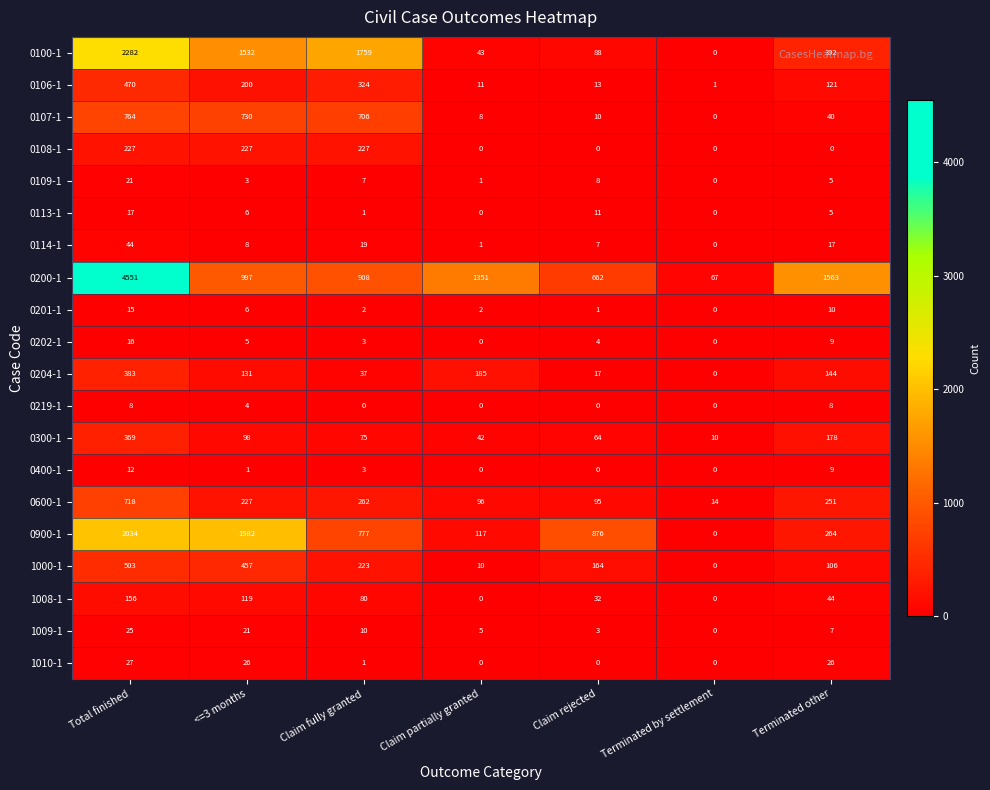

Is the value of 0219-1 at Terminated by settlement greater than the value of 0106-1 at Claim rejected?

No